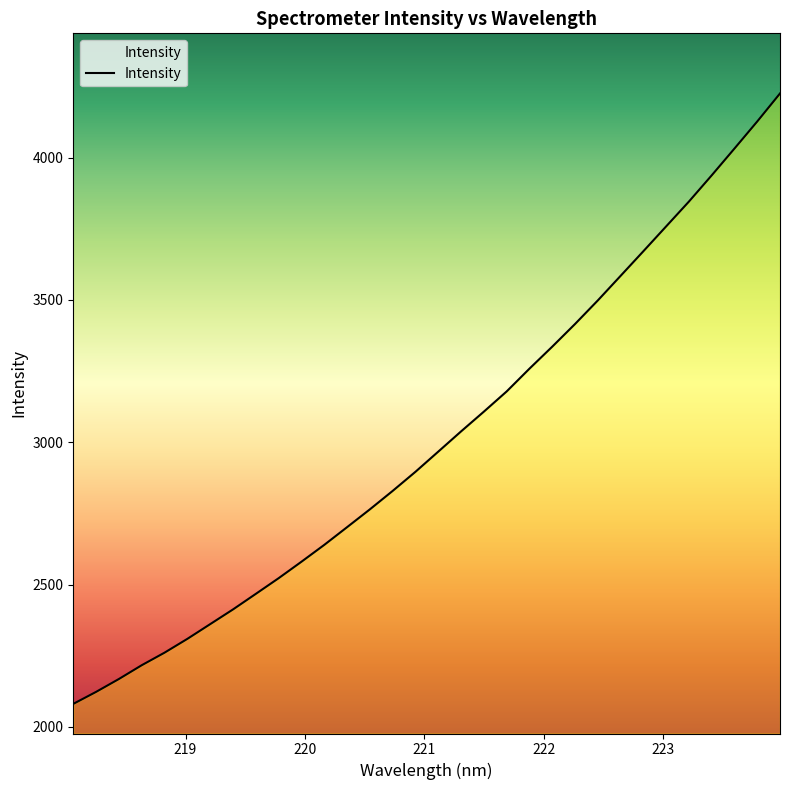

What is the difference between the second highest and minimum values?

2046.1